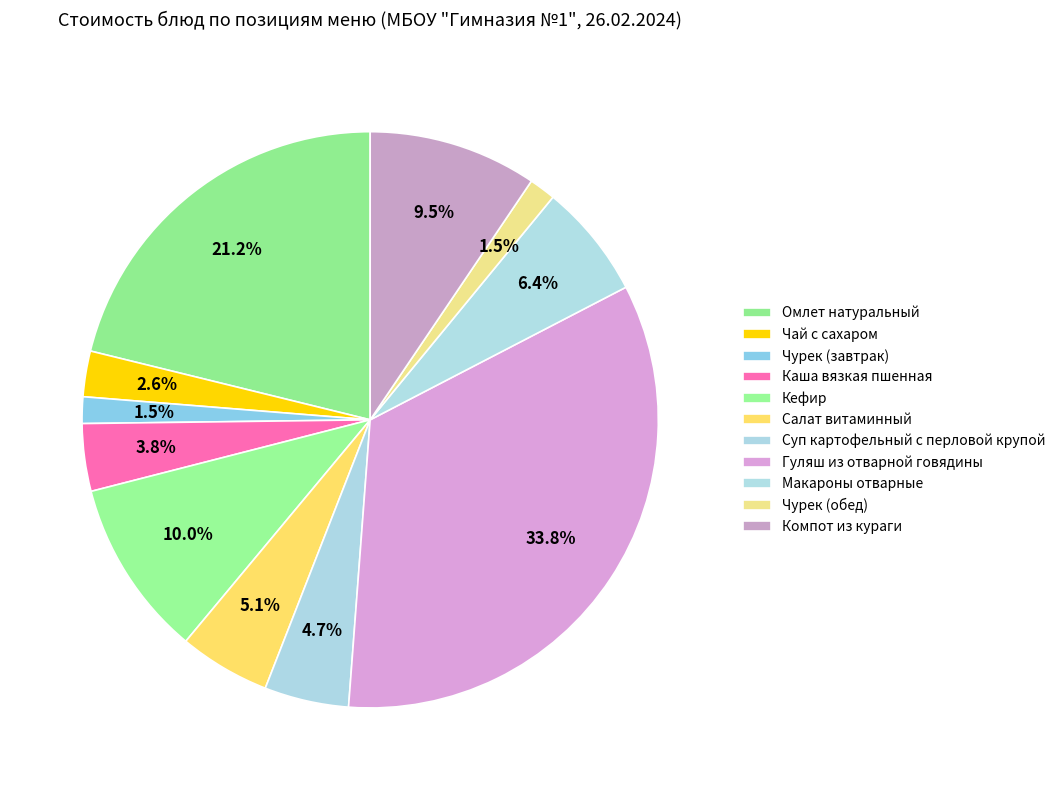

To the nearest percent, what is the average slice percentage?

9%